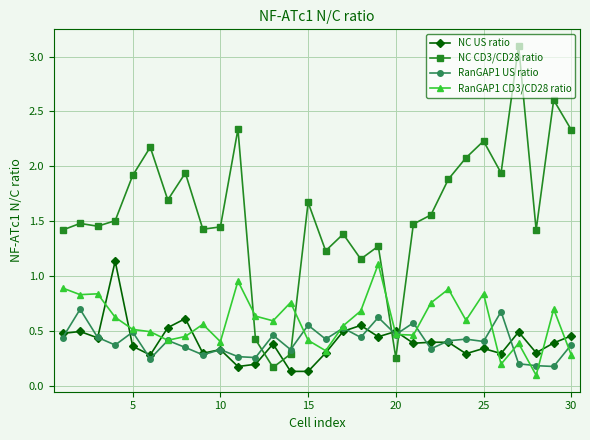

True or false: NC CD3/CD28 ratio and RanGAP1 CD3/CD28 ratio cross at least once.

True